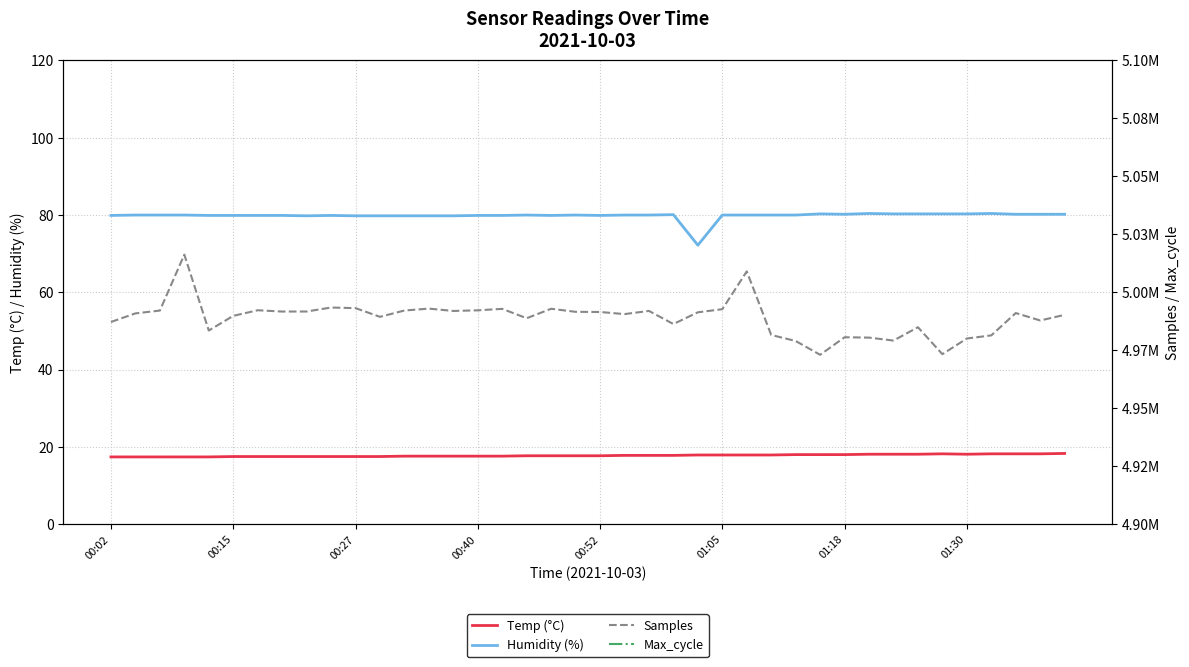

True or false: Temp (°C) and Humidity (%) cross at least once.

False